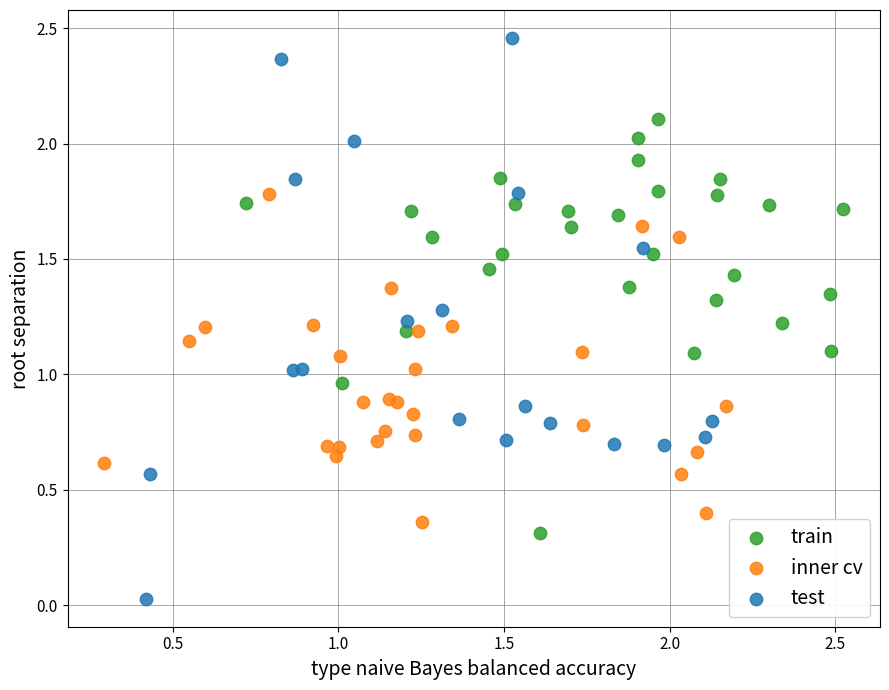

Which series has the widest spread of Y values?

test